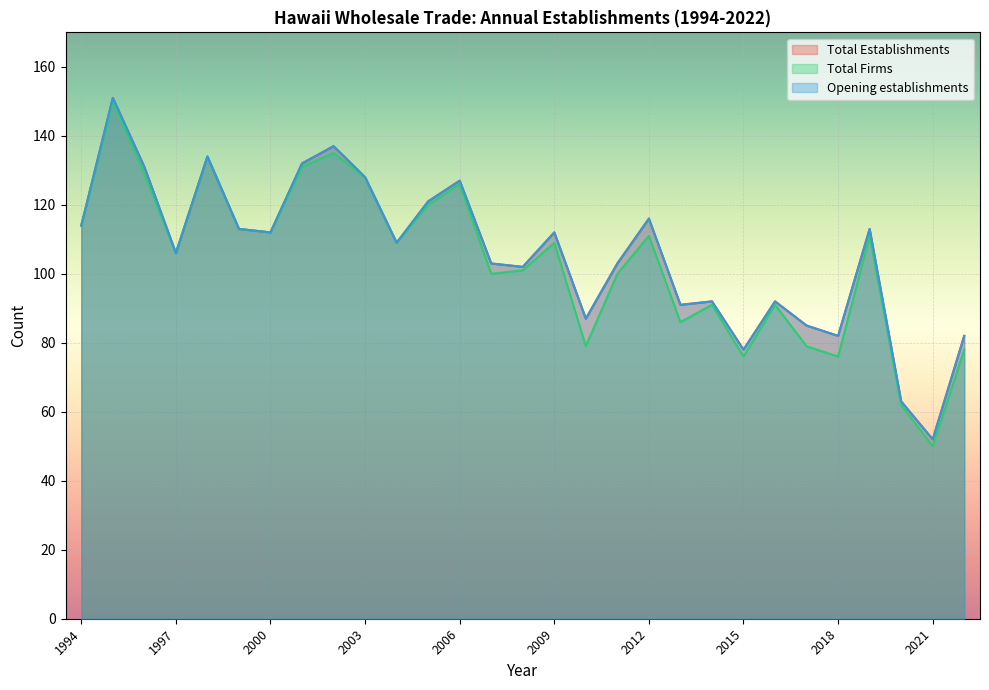

The Opening establishments series shows 48 at 2005. True or false?

False